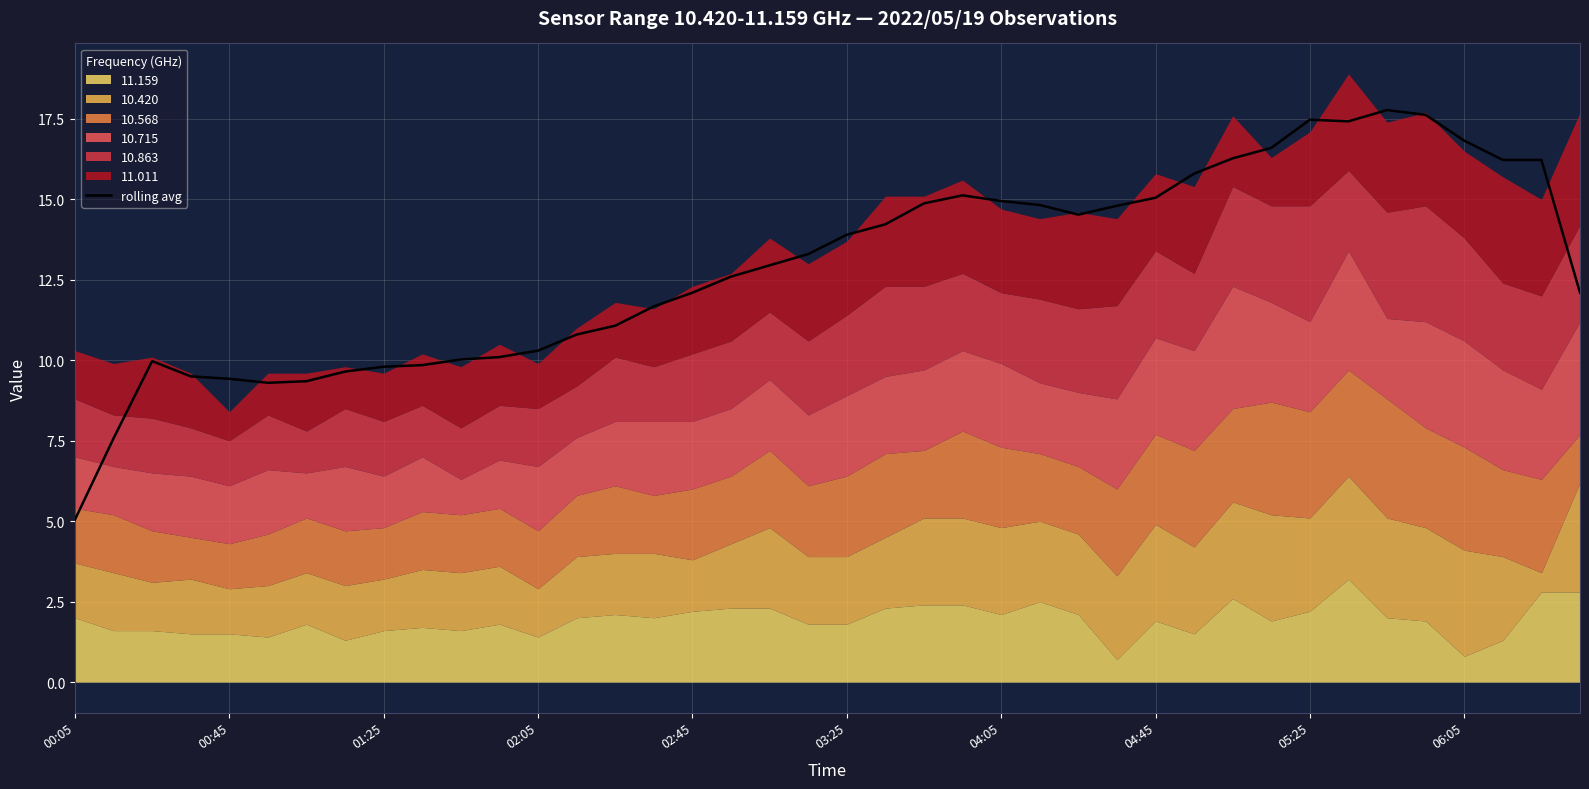

Where is the data nearest to the value 11?

14